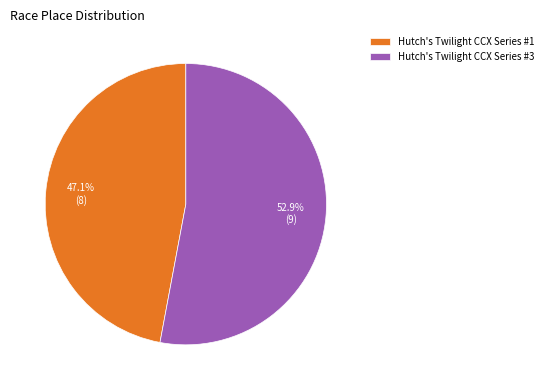

What percentage is the Hutch's Twilight CCX Series #1 slice, to the nearest percent?

47%